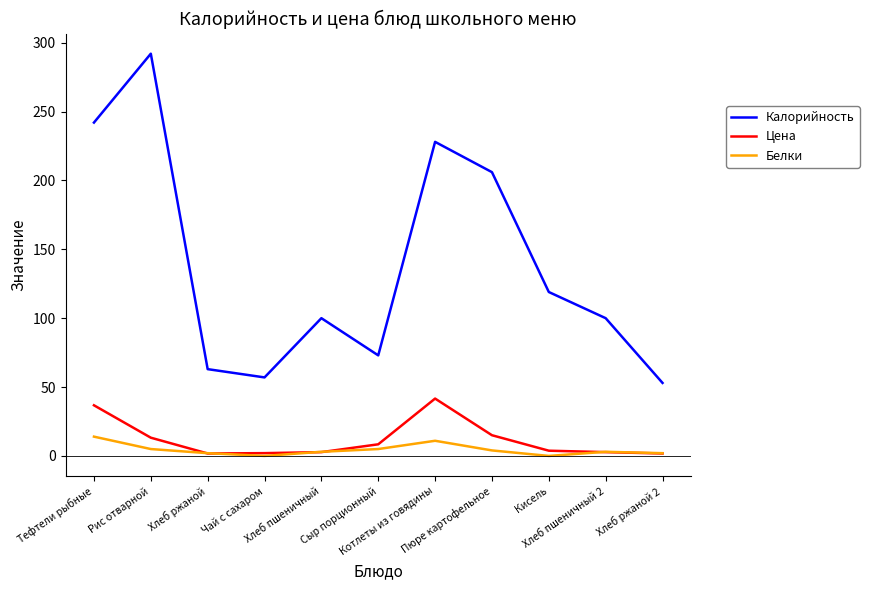

Which series has the largest total across all categories?

Калорийность